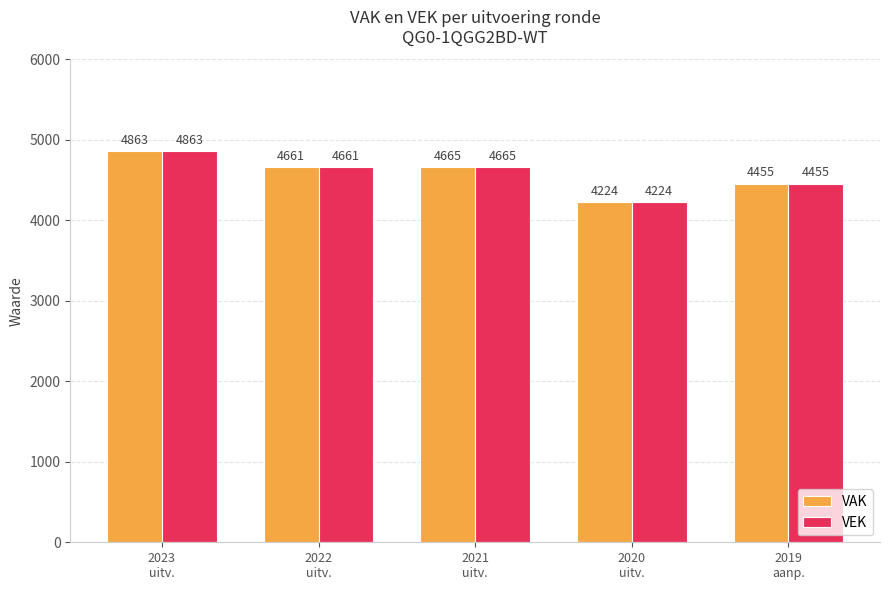

How many series are shown in this chart?

2